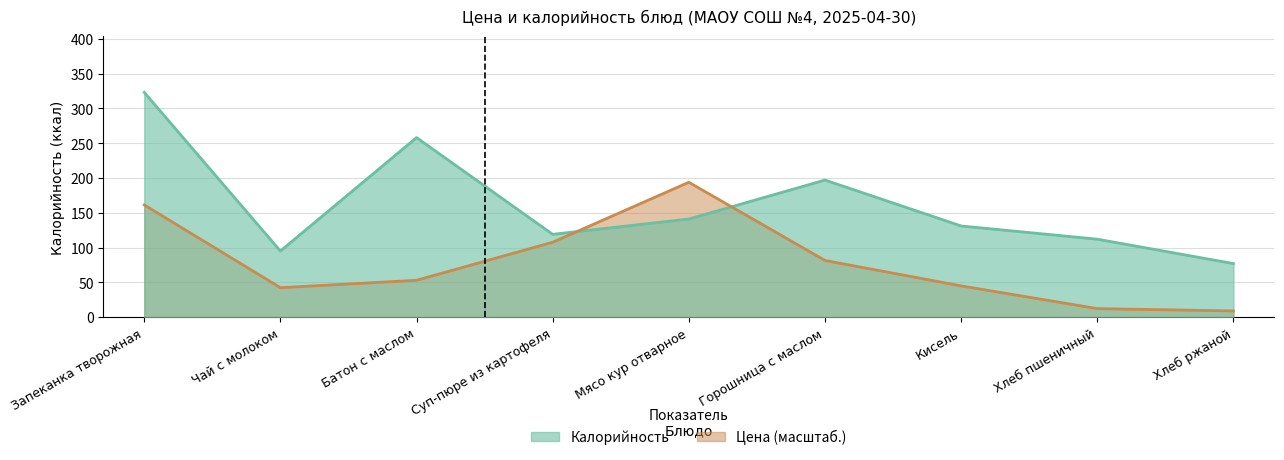

At which label does Калорийность reach its peak?

Запеканка творожная